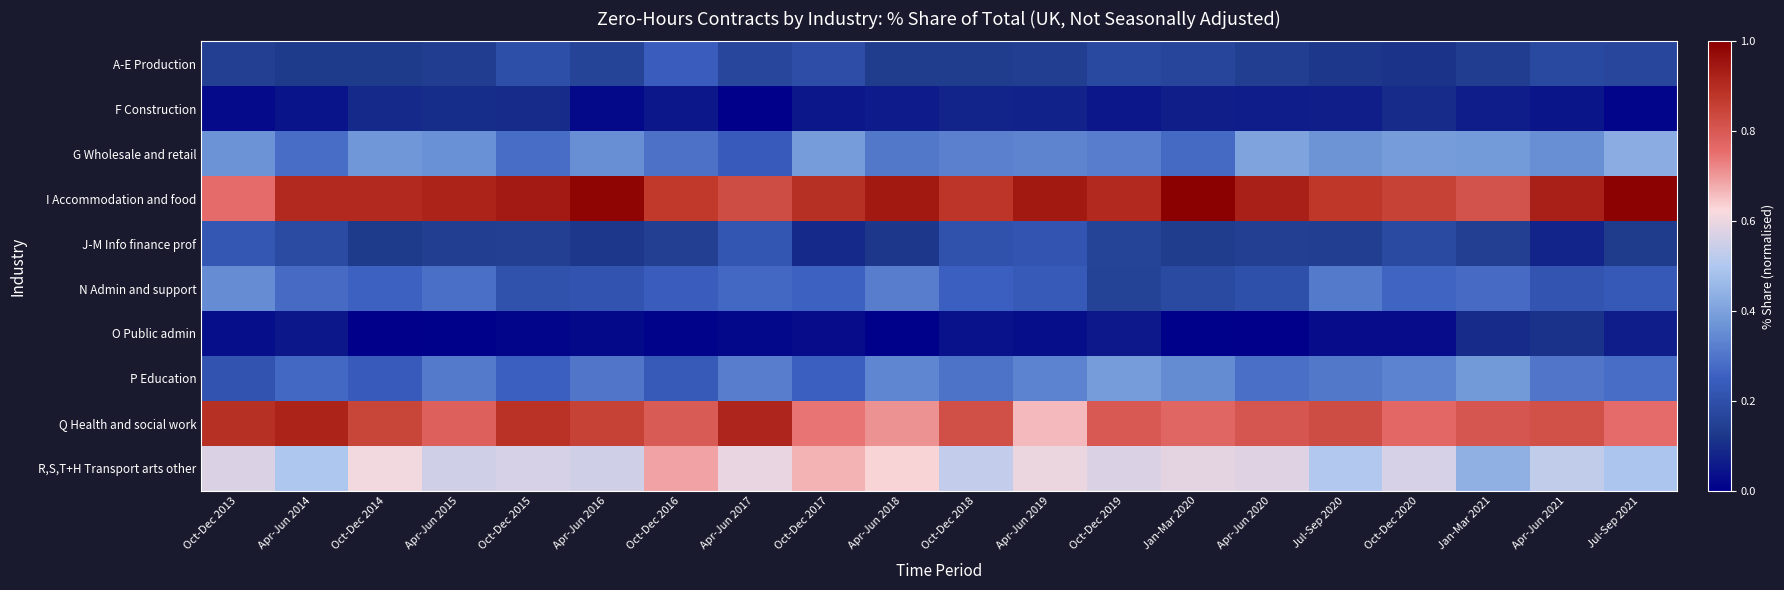

What is the greatest value displayed?

1.0